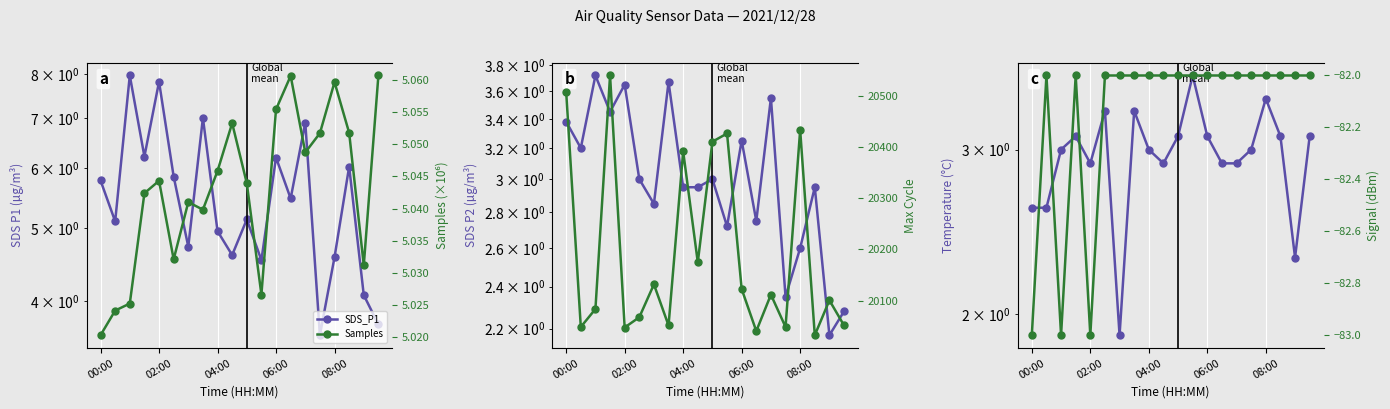

Which series has the widest spread of values?

Max_cycle